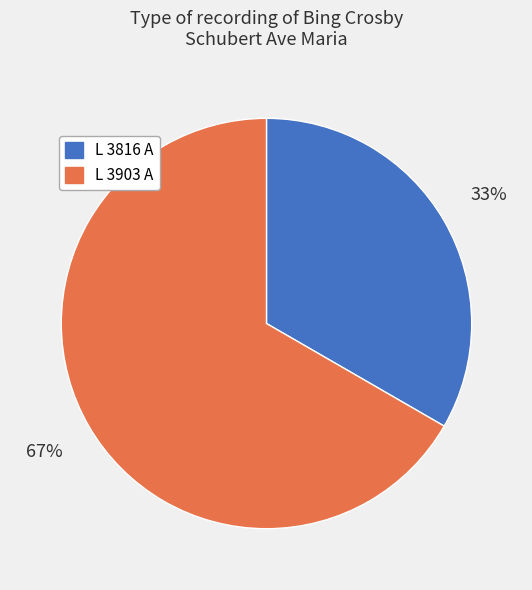

What is the ratio of the value at L 3903 A to the value at L 3816 A?

2.0